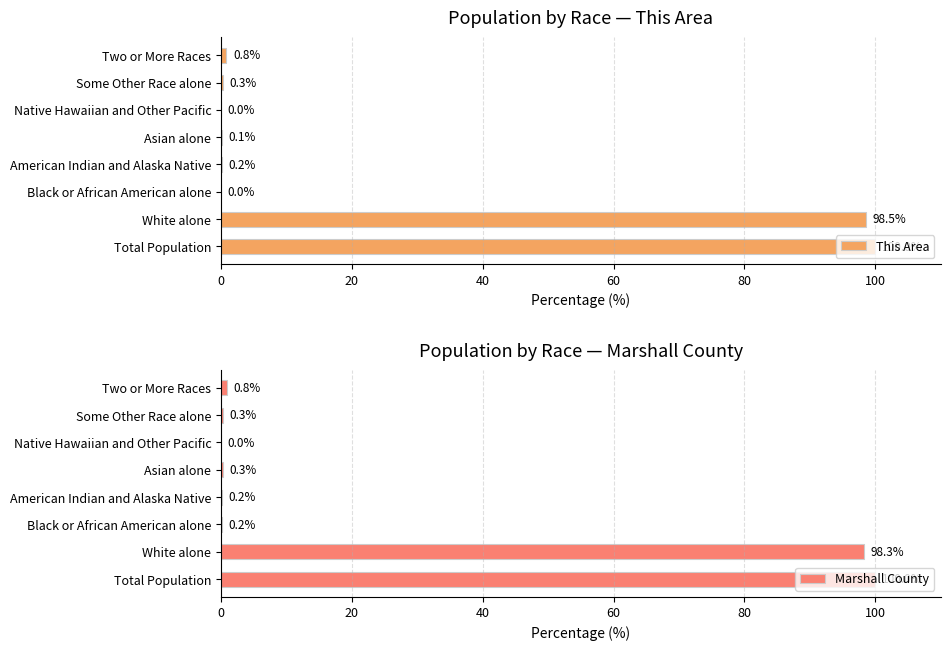

What is the sum of all Marshall County values?

200.0